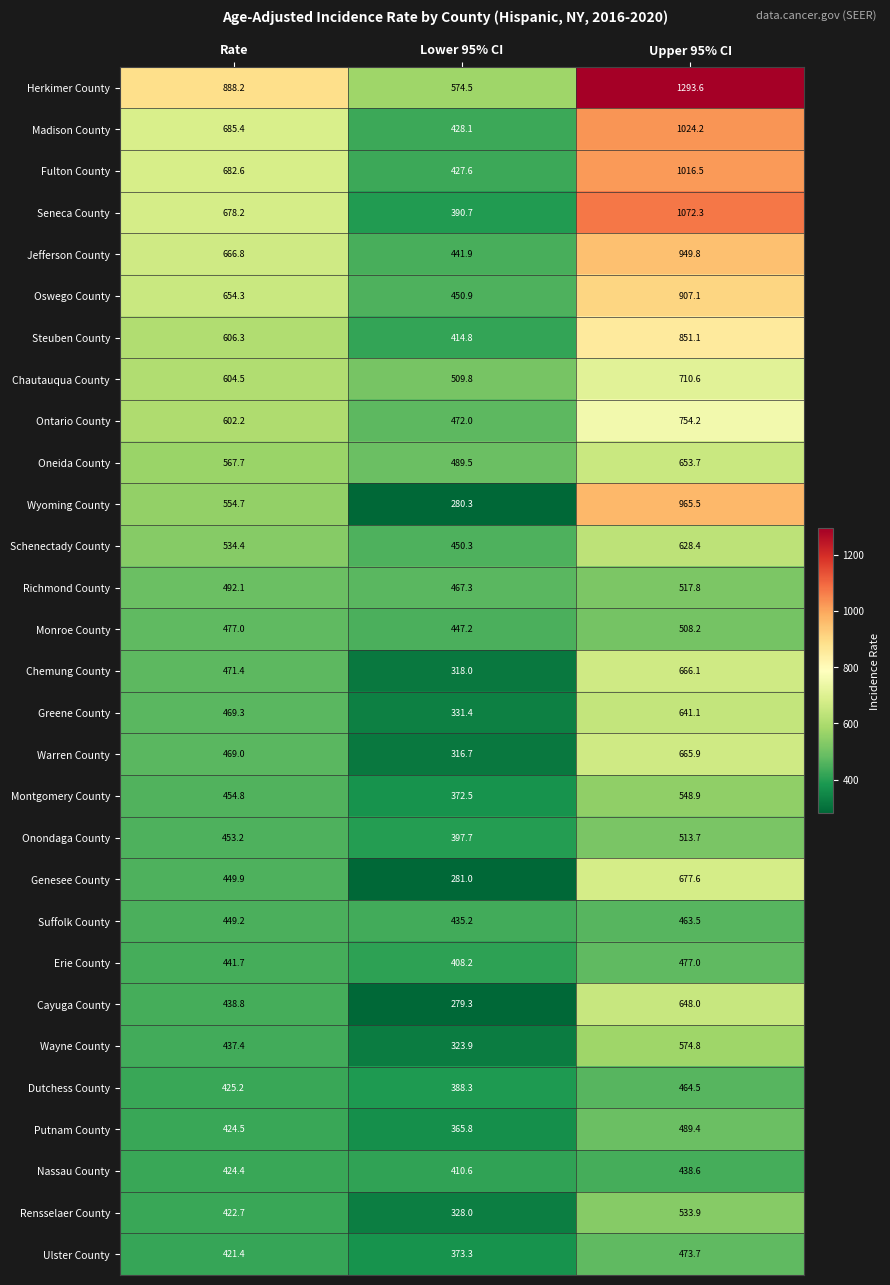

True or false: Dutchess County has a value of 150.4 at Upper 95% CI.

False